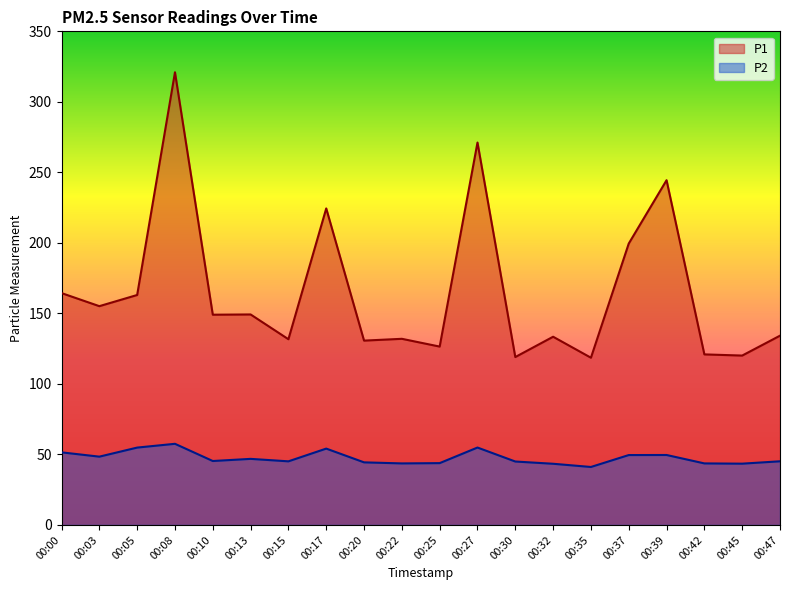

Which series has the largest range (max minus min)?

P1